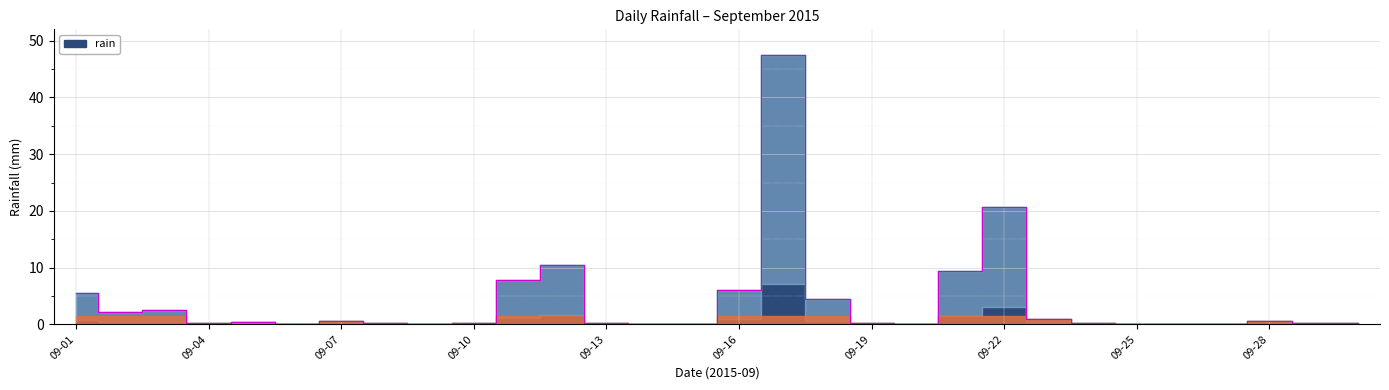

How many values are above zero?

22